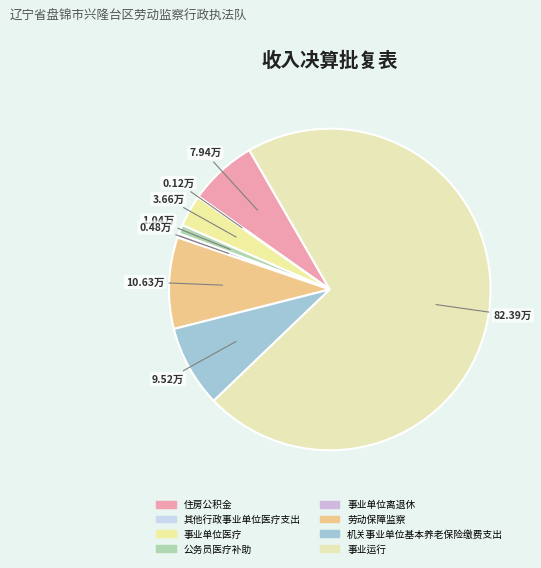

What percentage is the 机关事业单位基本养老保险缴费支出 slice, to the nearest percent?

8%